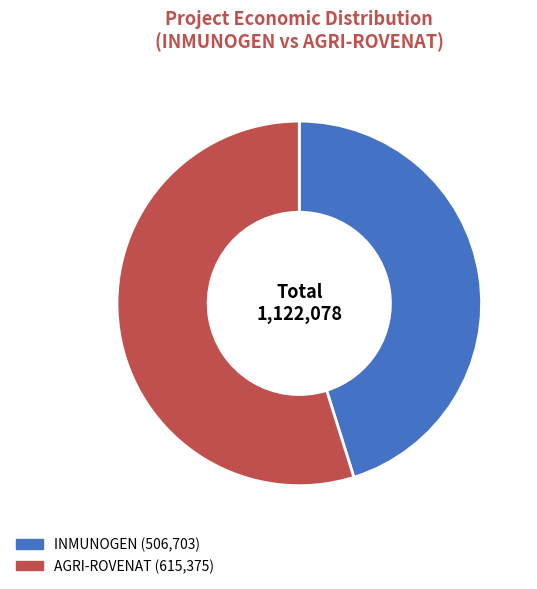

Approximately how many times larger is the value at AGRI-ROVENAT compared to INMUNOGEN?

1.2